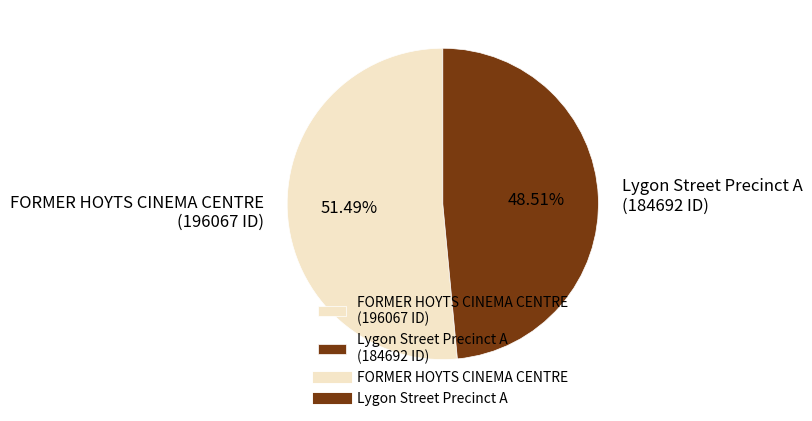

To the nearest percent, what is the average slice percentage?

50%